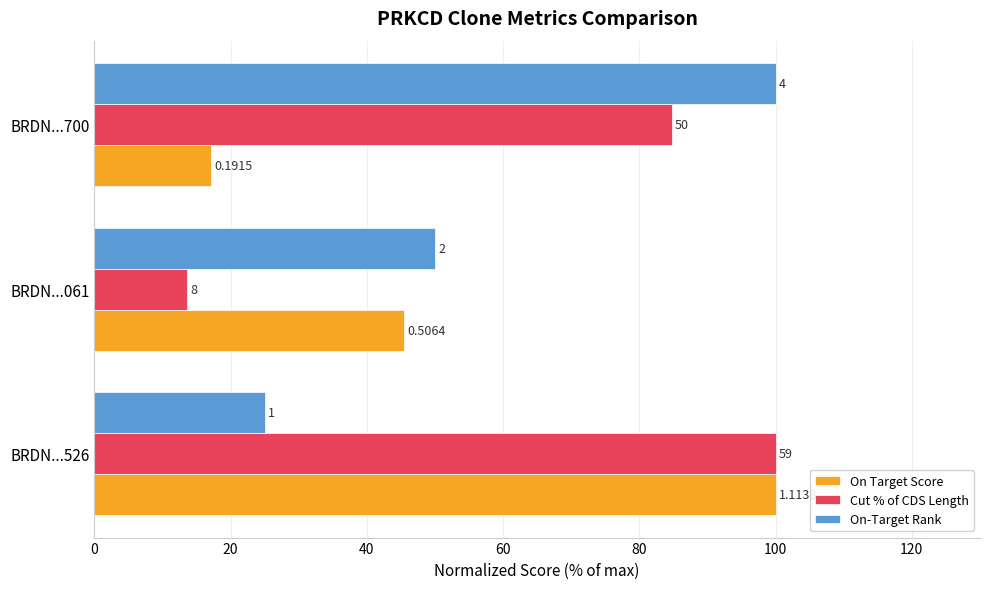

What is the minimum value for On-Target Rank?

25.0